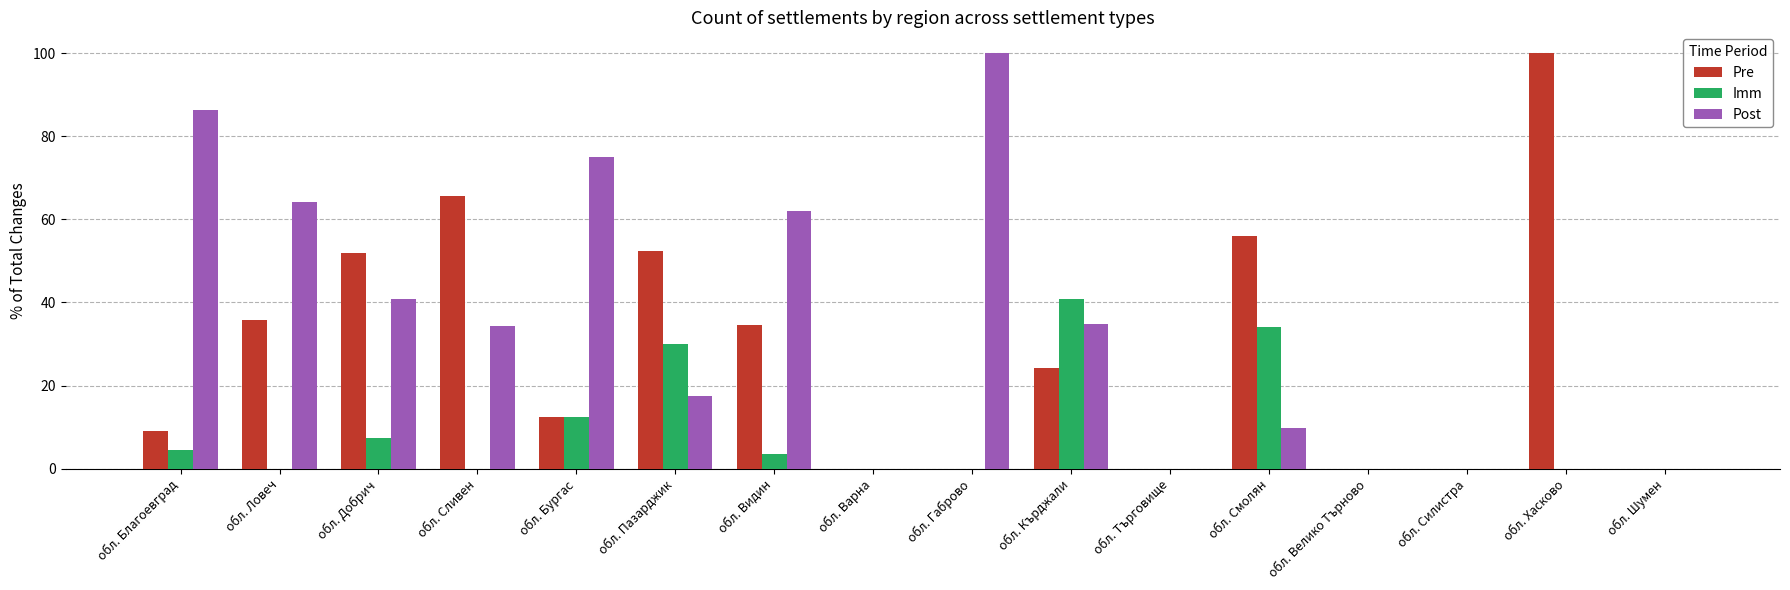

How many categories are shown in the chart?

16